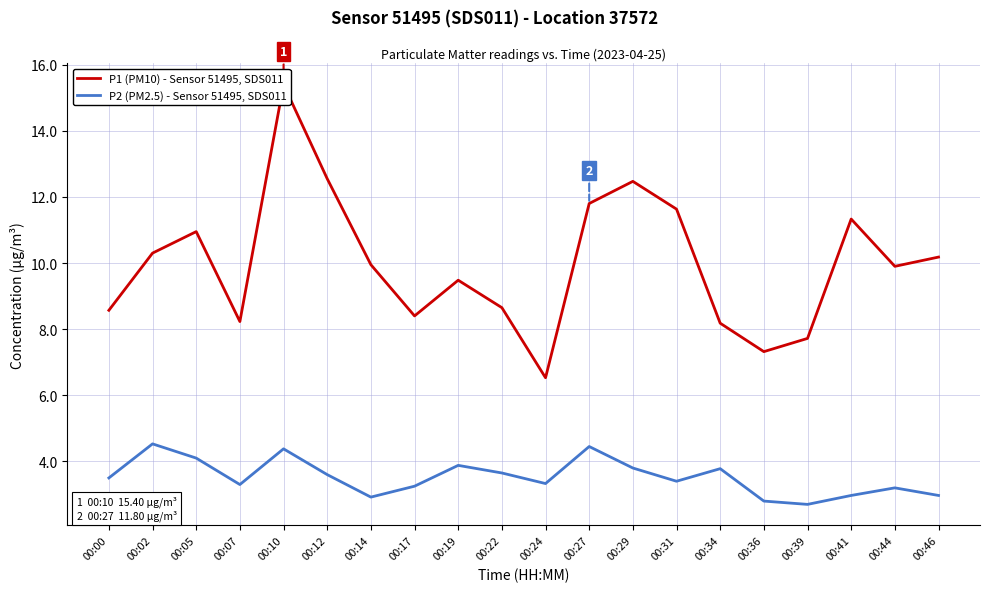

At which category is the sum across all series the highest?

00:10